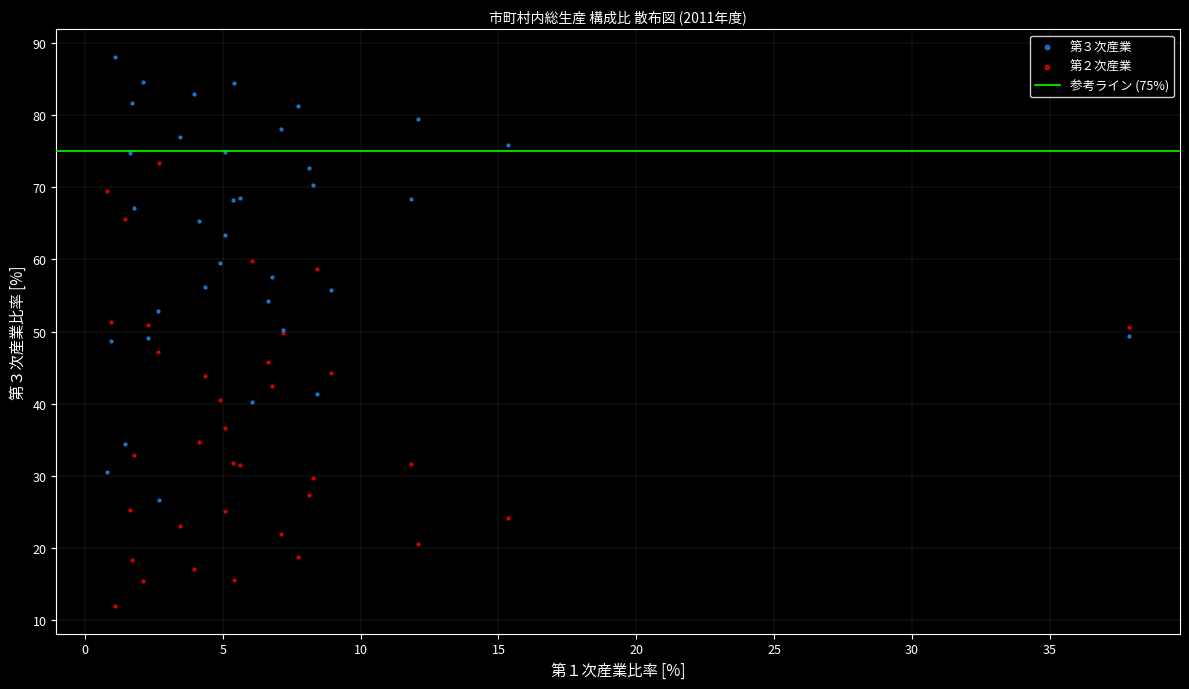

Which series reaches the maximum Y coordinate?

第３次産業